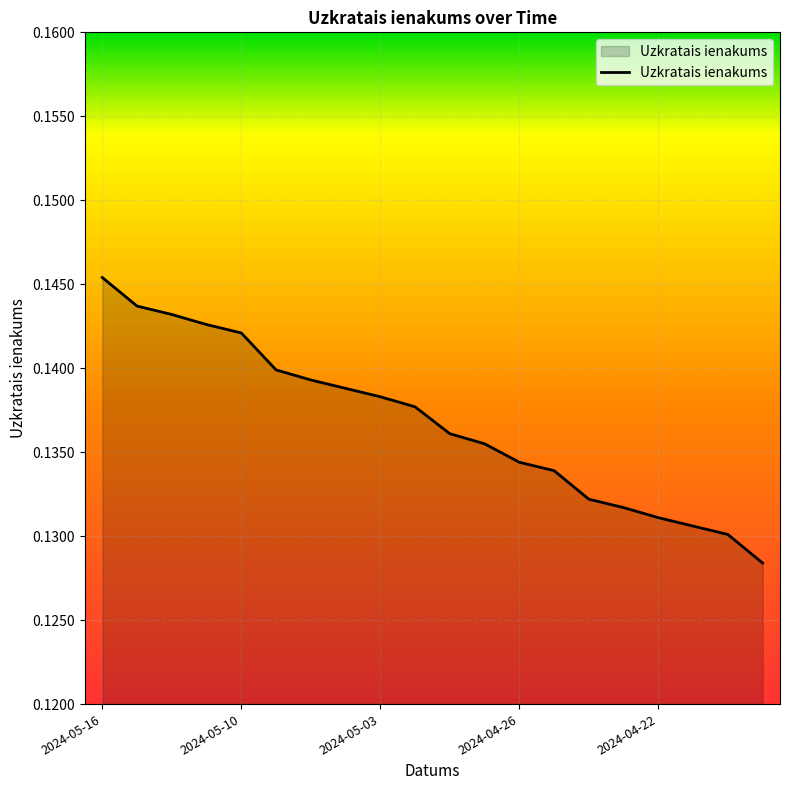

What is the maximum value shown in the chart?

0.1